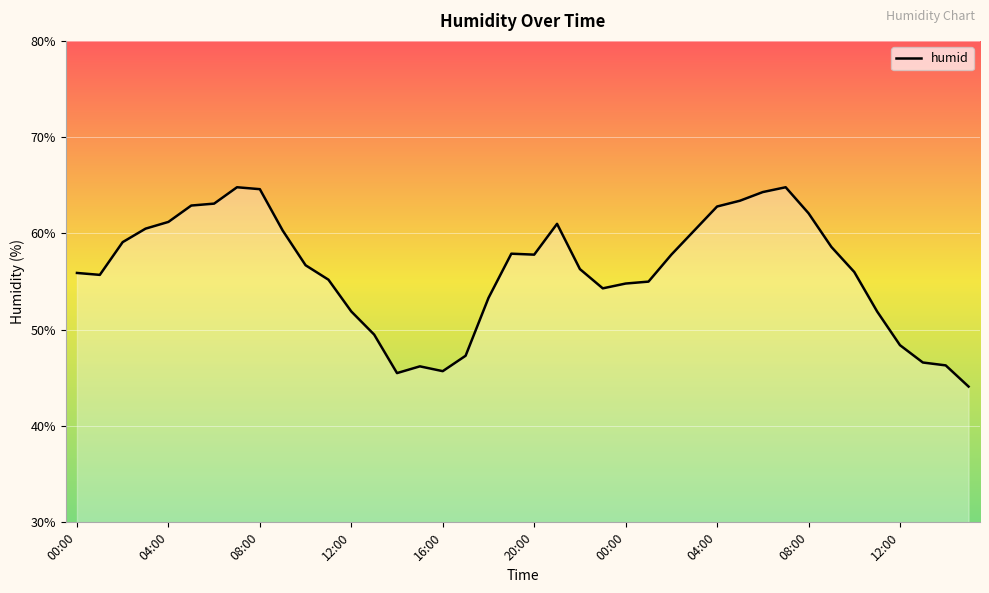

How many lines are shown in the chart?

1